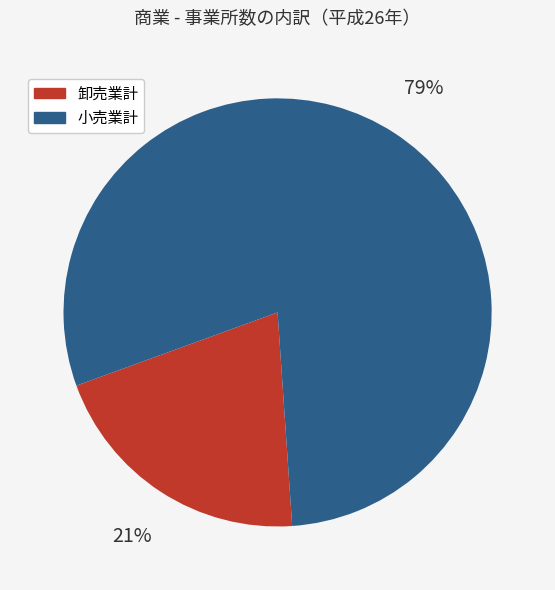

True or false: 卸売業計 accounts for 14% of the total.

False